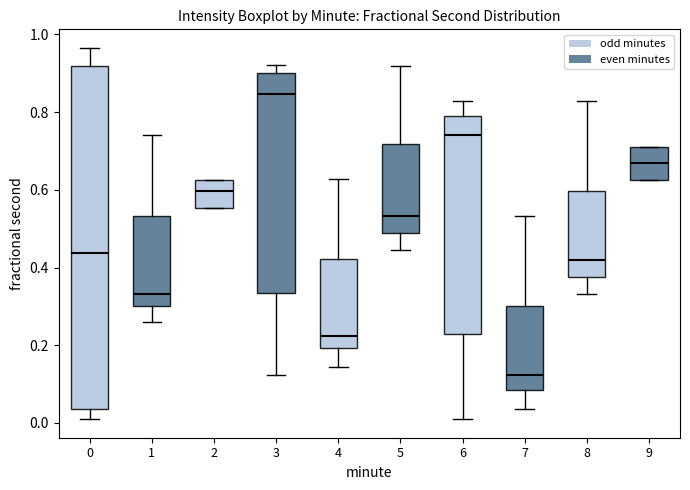

Comparing the boxes themselves (not the whiskers), which one is the tallest?

0